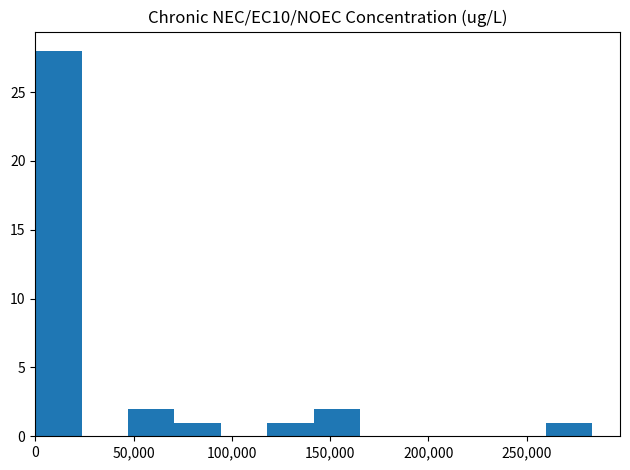

What is the greatest value displayed?

28